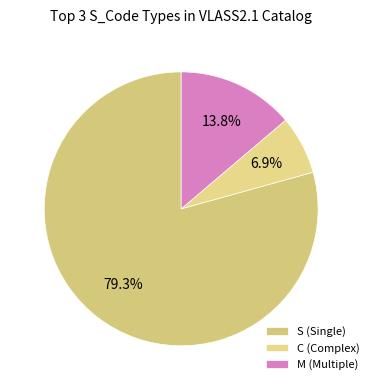

Is there a majority slice in this chart?

Yes